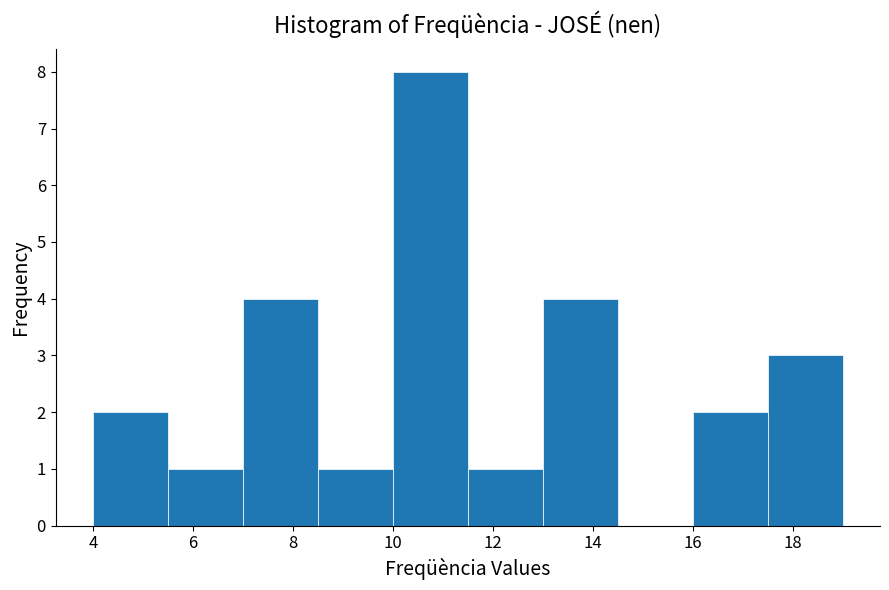

Reading left to right, transcribe this chart: for each bar, give the range it covers on the x-axis and its height. Neither the bar edges nor the heights are printed on the chart, so give them approximately, as read against the axes.

4.0 to 5.5: 2
5.5 to 7.0: 1
7.0 to 8.5: 4
8.5 to 10.0: 1
10.0 to 11.5: 8
11.5 to 13.0: 1
13.0 to 14.5: 4
14.5 to 16.0: 0
16.0 to 17.5: 2
17.5 to 19.0: 3